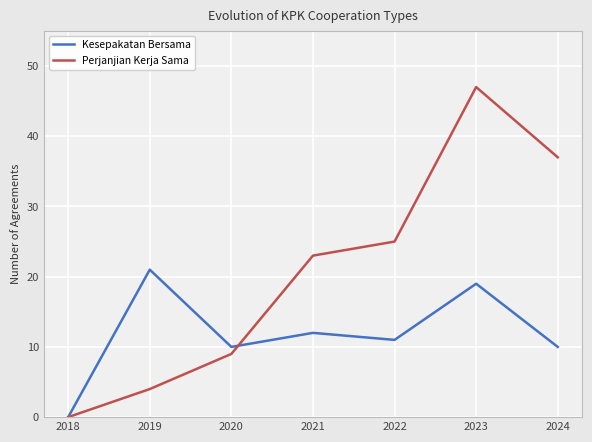

What is the difference between the highest and lowest values at 2023?

28